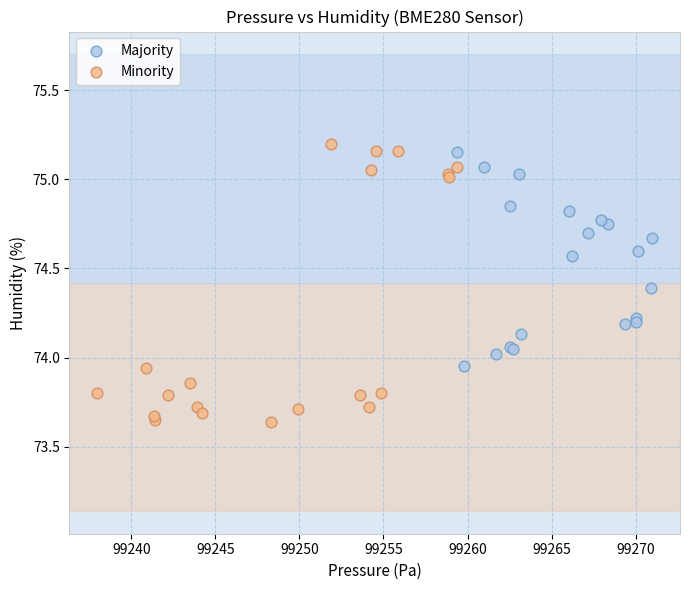

What are all the series names shown in the legend?

Majority, Minority